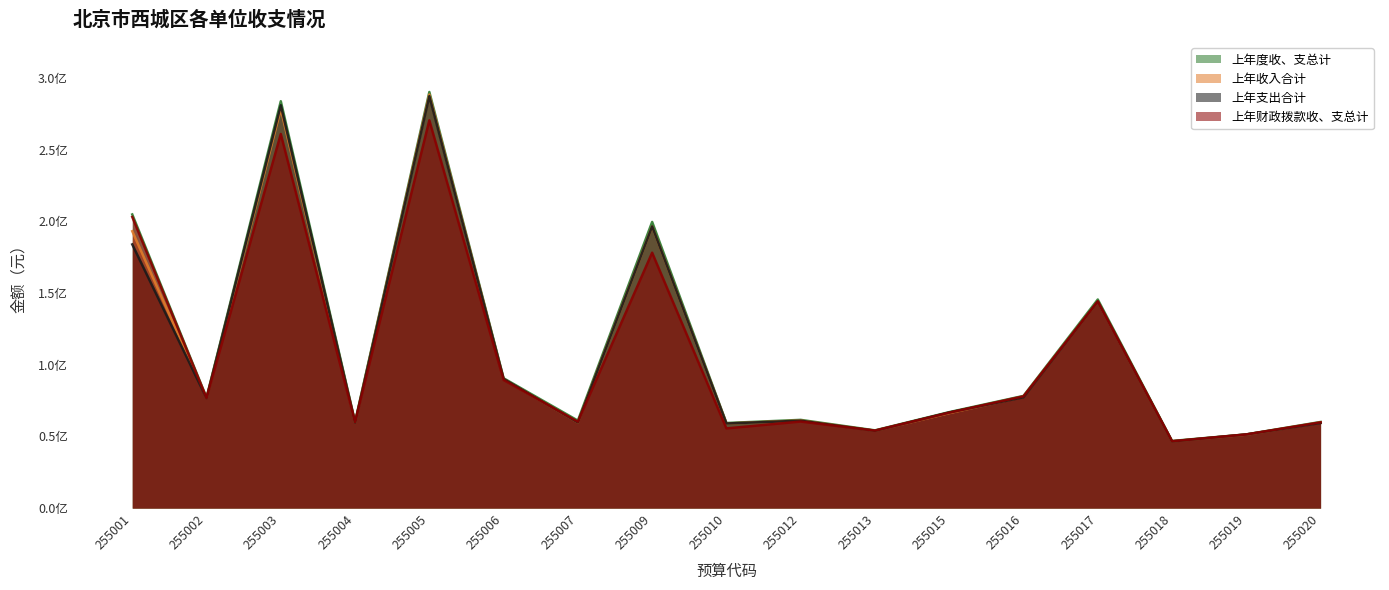

What are all the series names shown in the legend?

上年度收、支总计, 上年收入合计, 上年支出合计, 上年财政拨款收、支总计